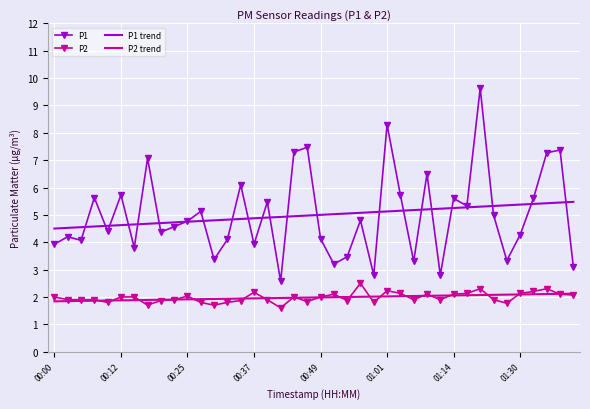

True or false: P1 and P2 cross at least once.

False